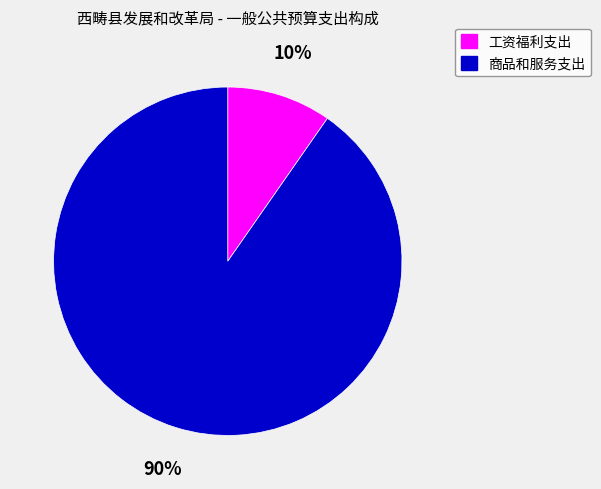

Is it true that 工资福利支出 is 21% of the pie?

False